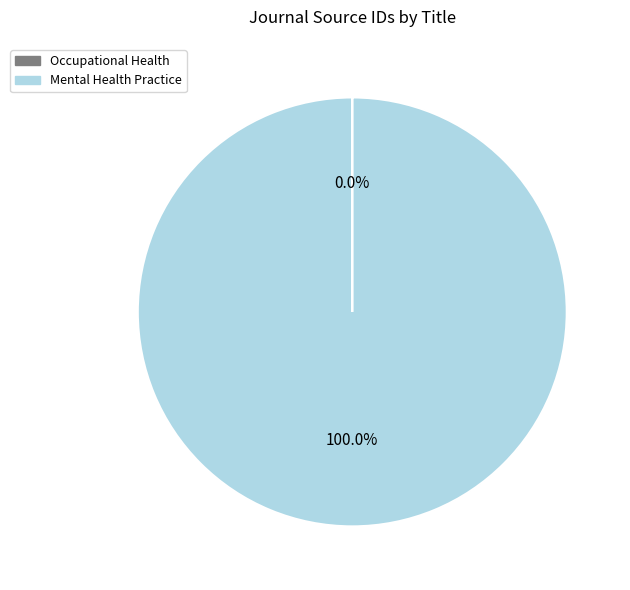

What is the majority slice?

Mental Health Practice